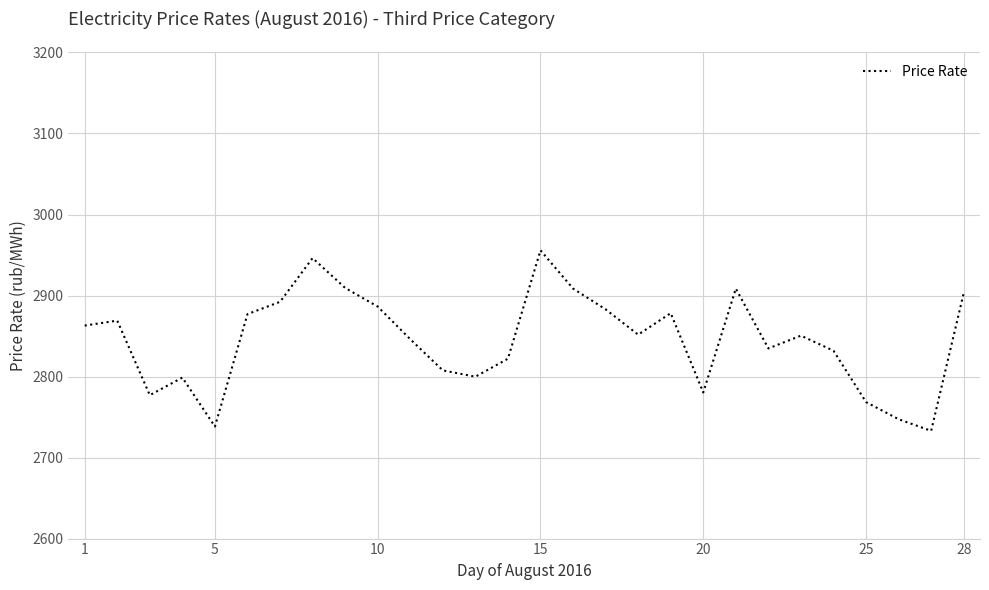

What is the greatest value displayed?

2955.8